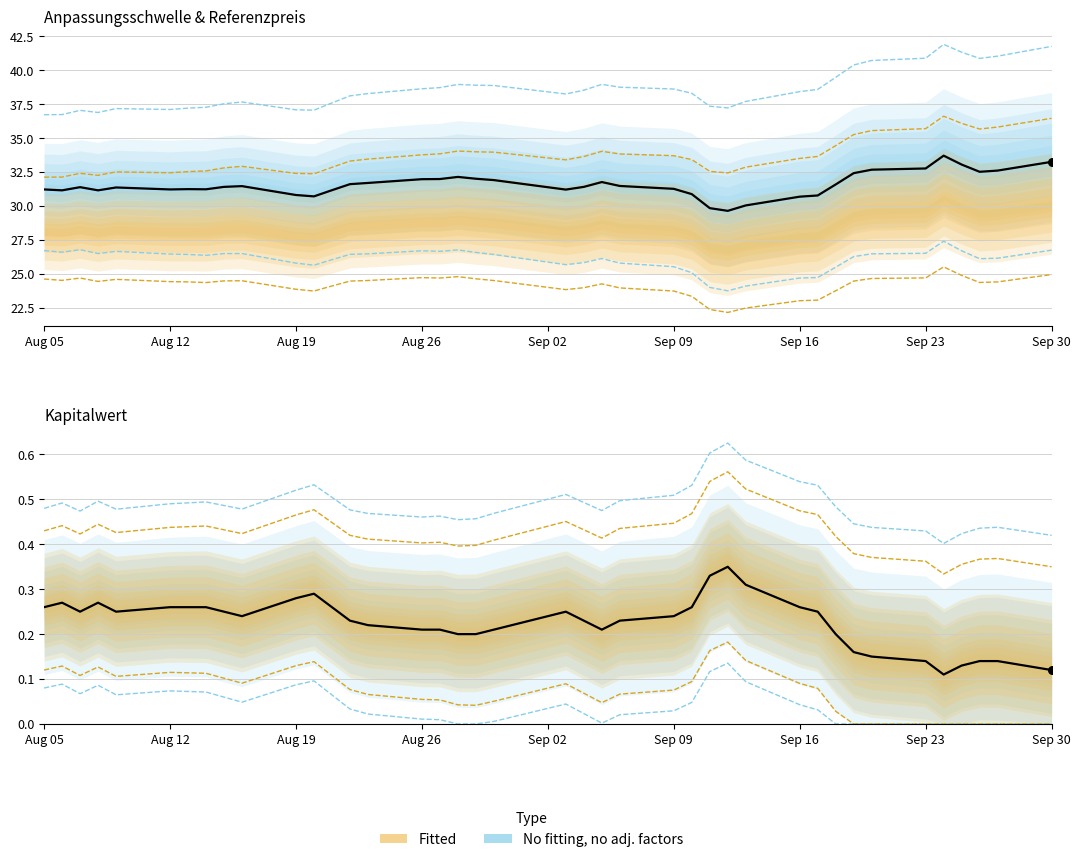

Which series contains the lowest Y value?

Kapitalwert